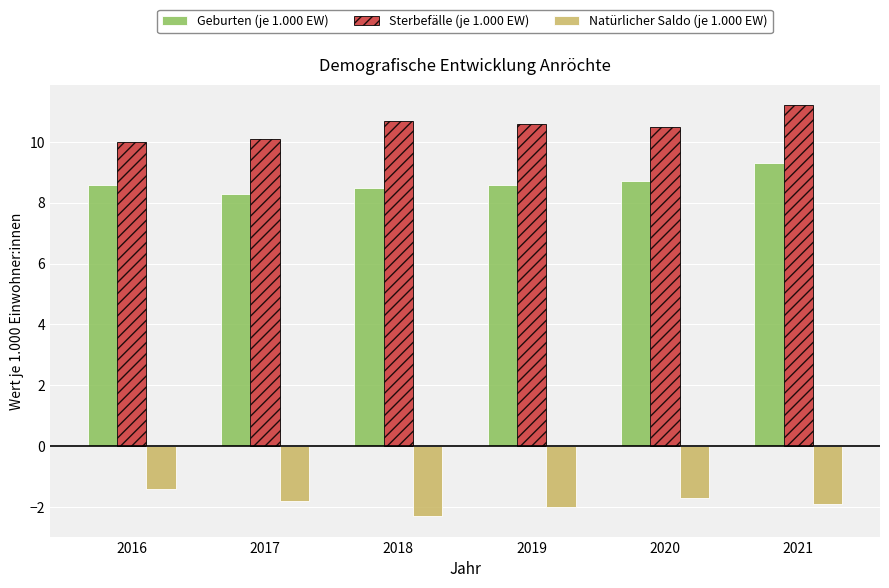

Which series has the largest total across all categories?

Sterbefälle (je 1.000 EW)